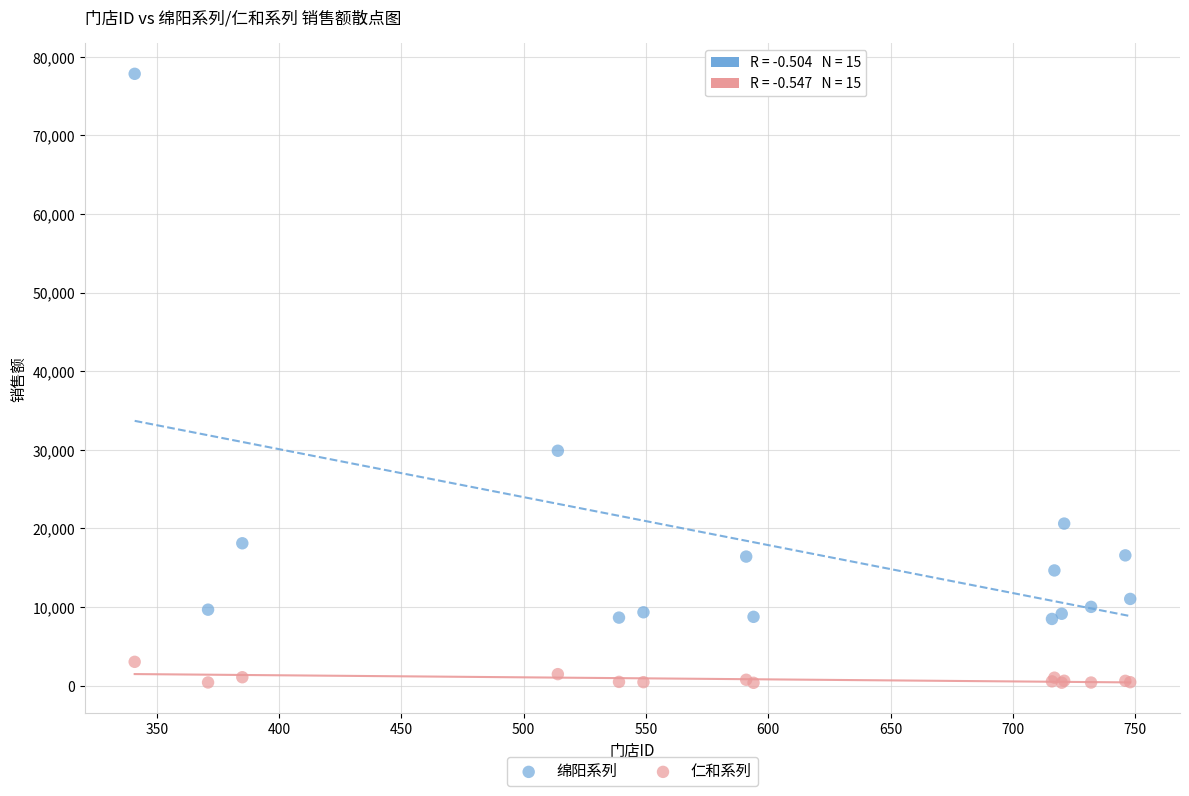

Across all series, what Y value is closest to 39104?

29888